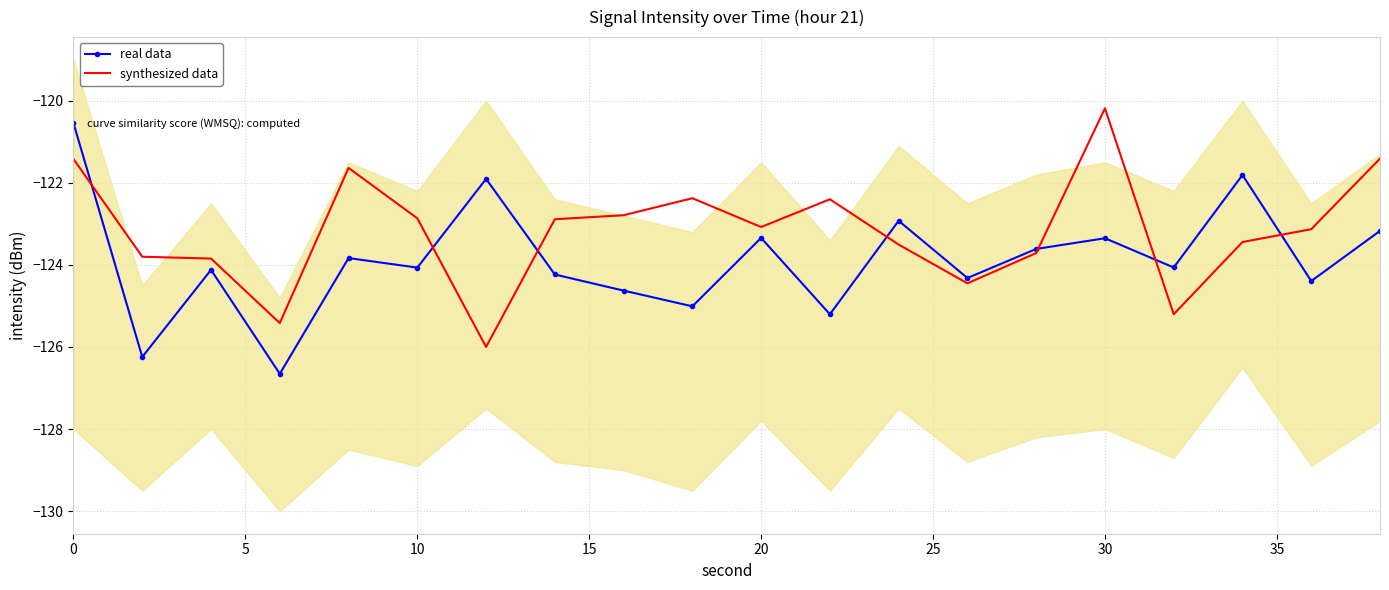

At which label does synthesized data reach its peak?

30